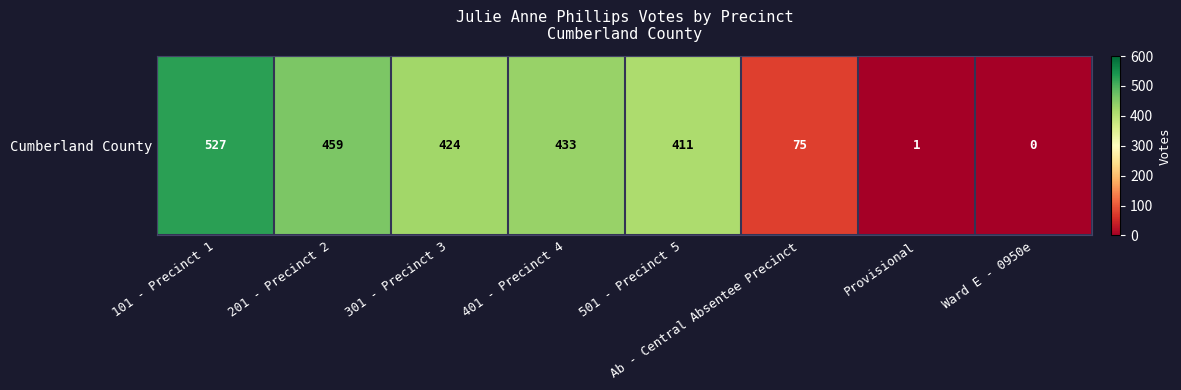

True or false: the data shows 118 at 301 - Precinct 3.

False